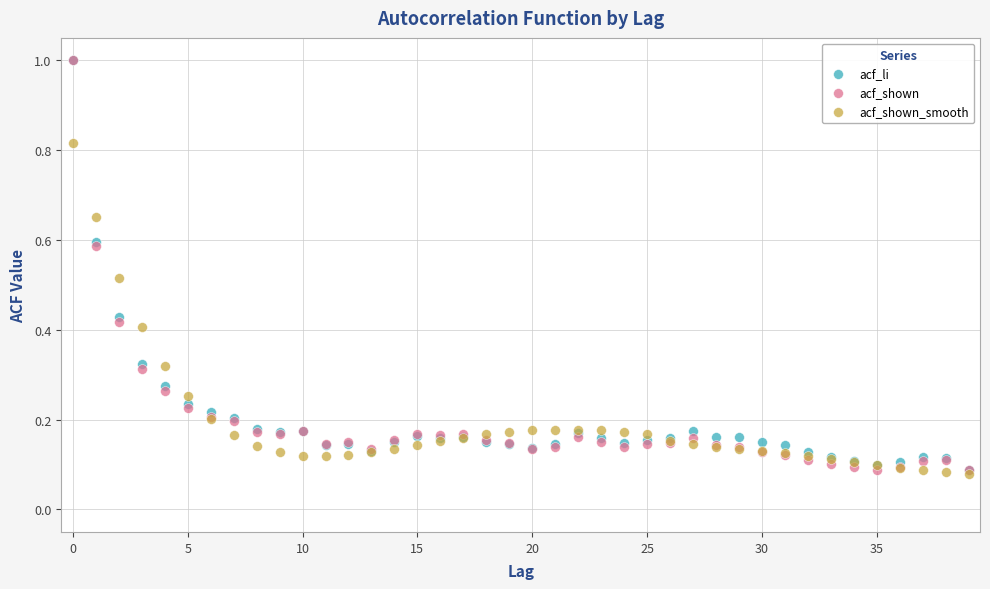

What are all the series names shown in the legend?

acf_li, acf_shown, acf_shown_smooth